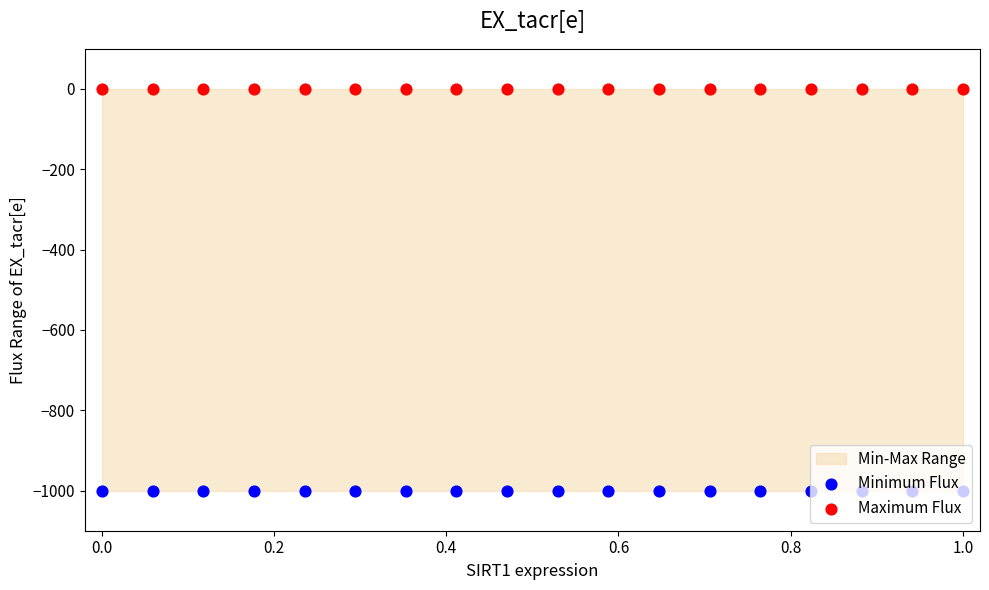

Which series contains the lowest Y value?

Minimum Flux